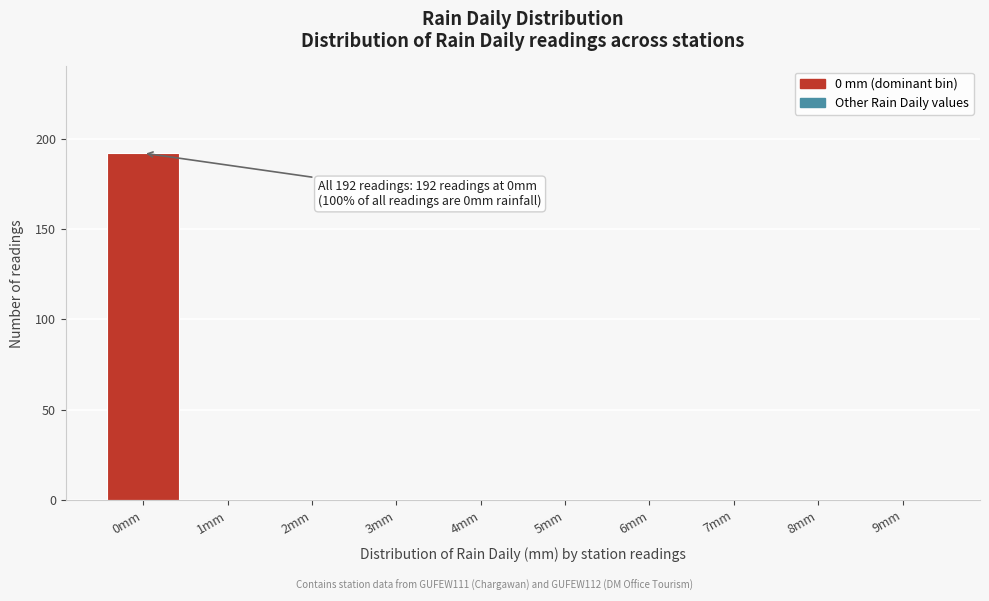

Reading right to left, list all the values displayed in this chart.

9mm=0	8mm=0	7mm=0	6mm=0	5mm=0	4mm=0	3mm=0	2mm=0	1mm=0	0mm=192